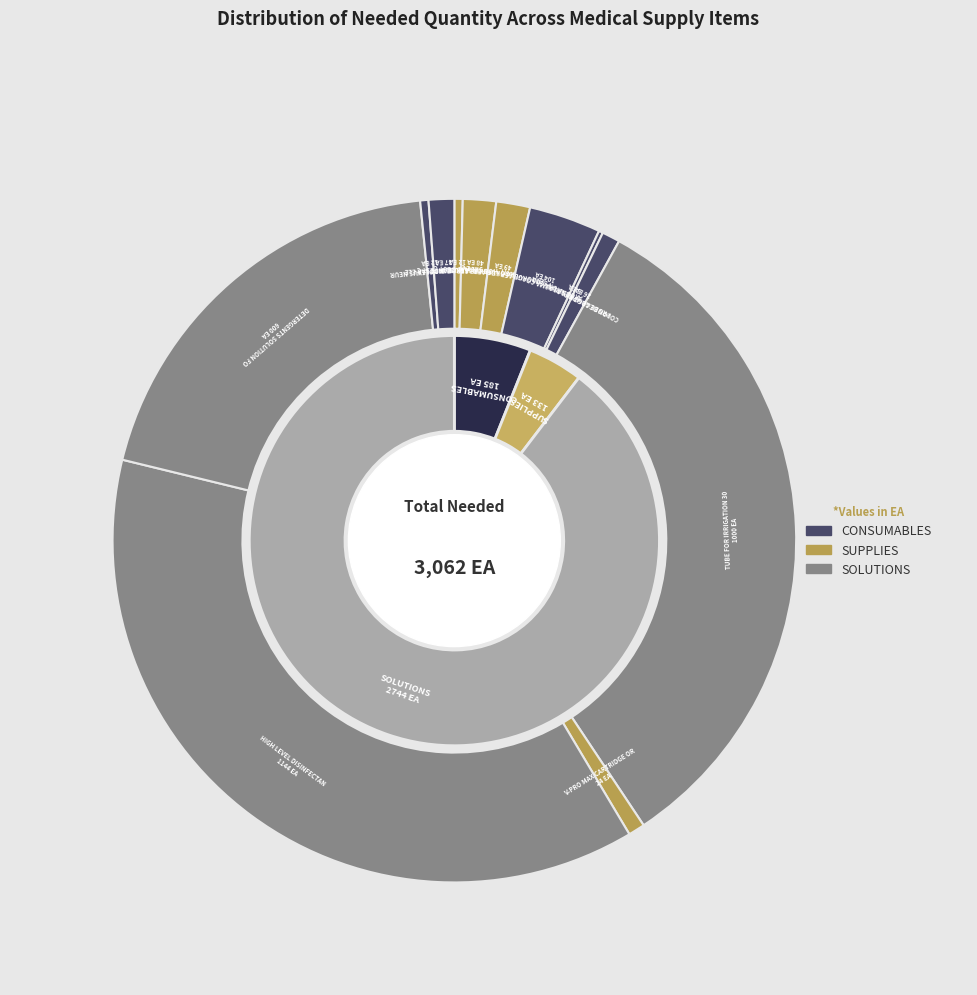

Count the number of slices in the pie.

12